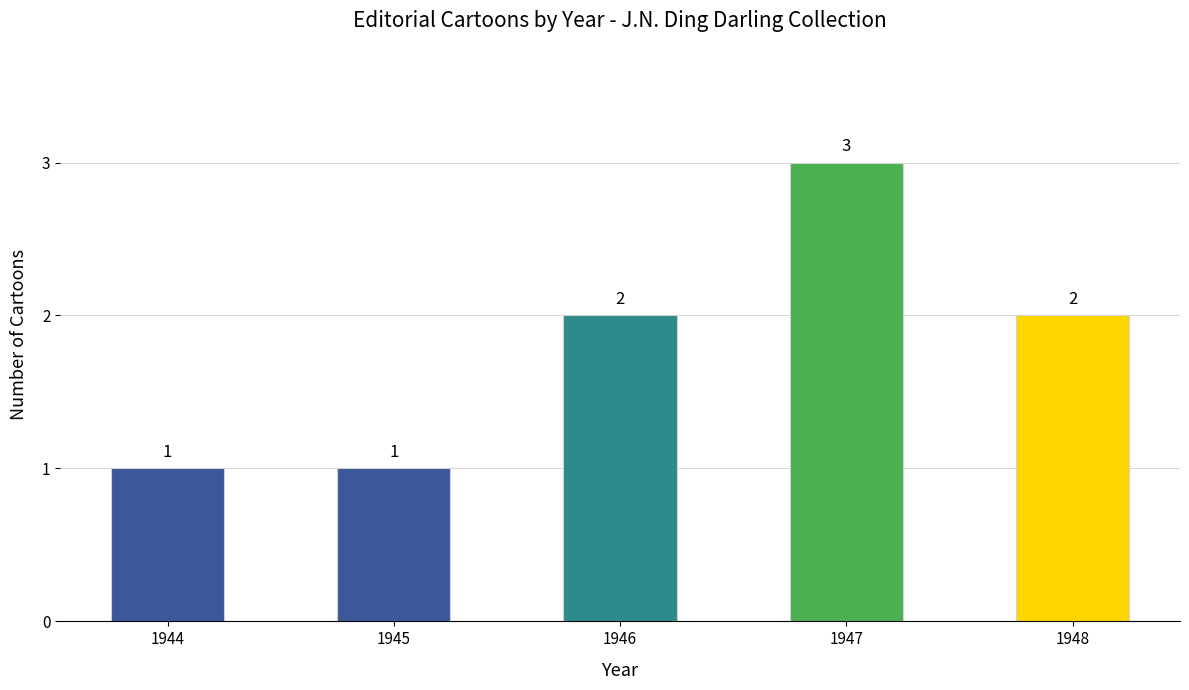

Read the value at 1948.

2